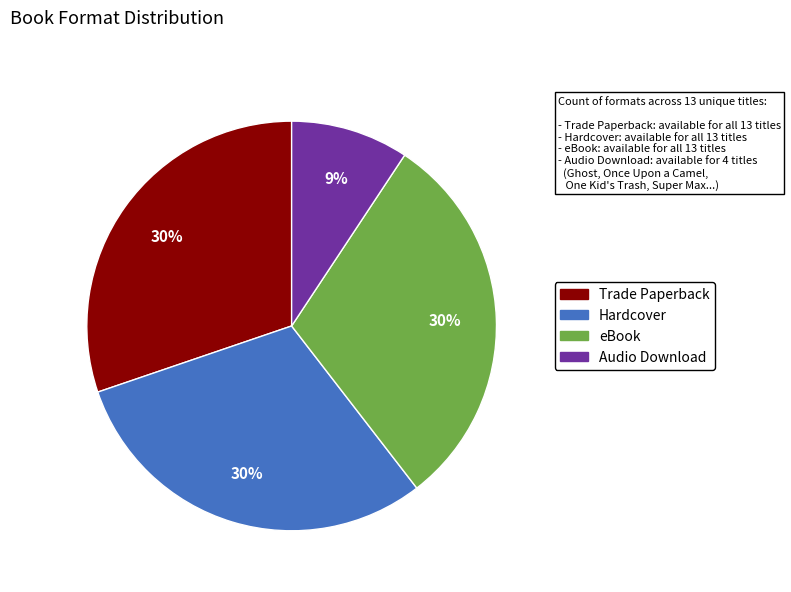

To the nearest percent, what portion does Trade Paperback represent?

30%